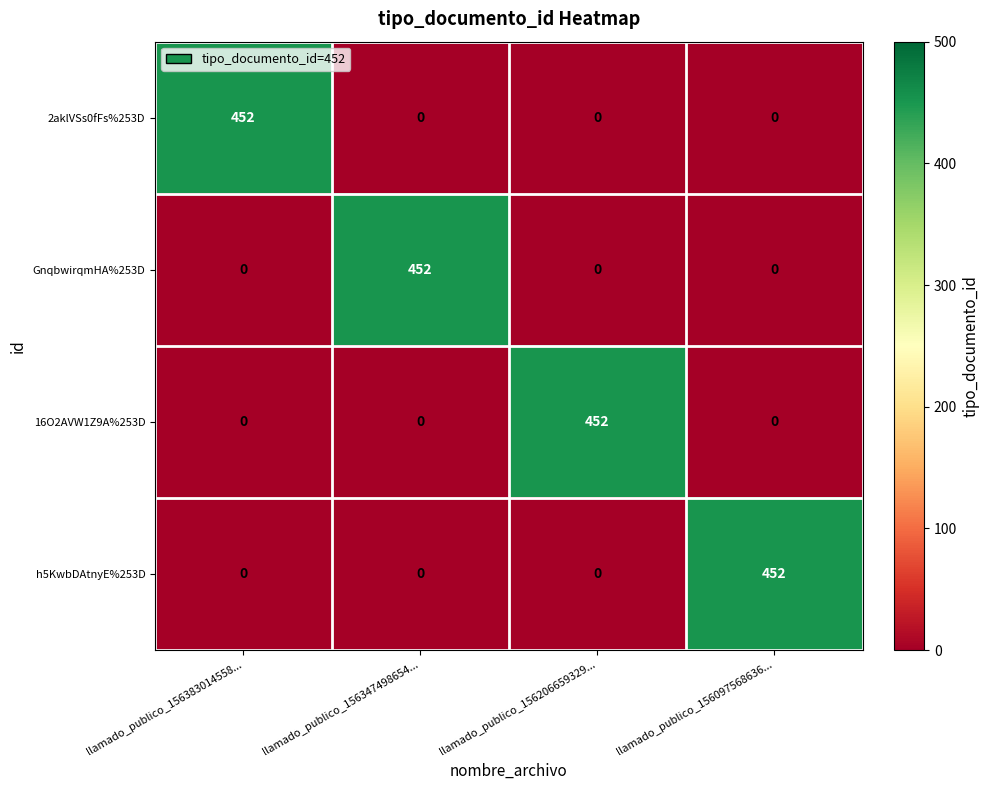

At how many categories does at least one series exceed 334?

4